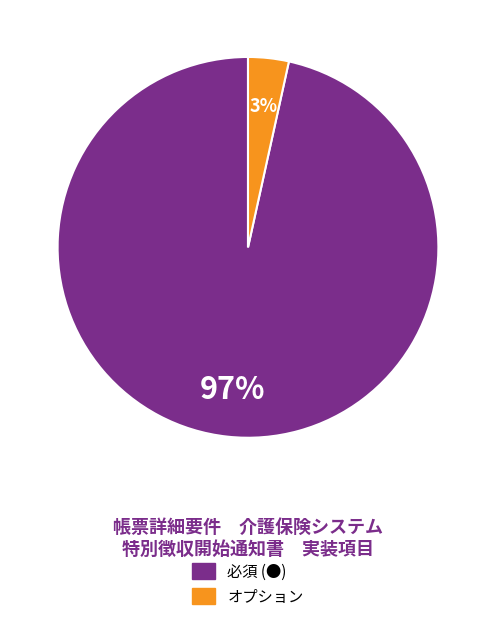

Which slice is the smallest?

オプション